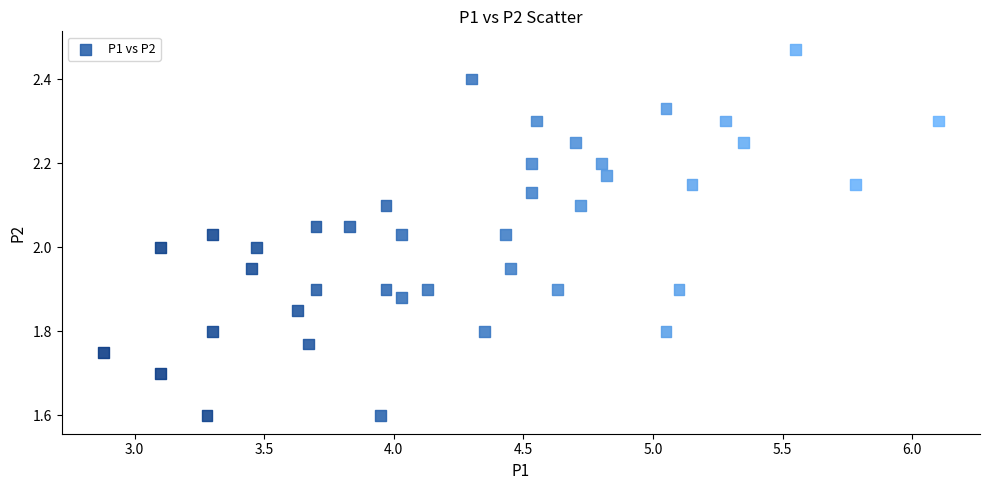

What is the range of Y values (max minus min)?

0.9